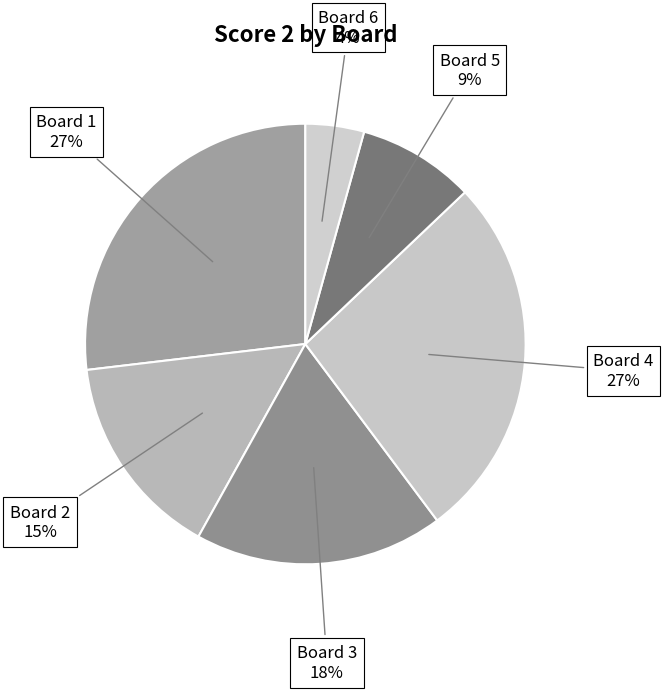

What is the smallest slice in the pie chart?

Board 6